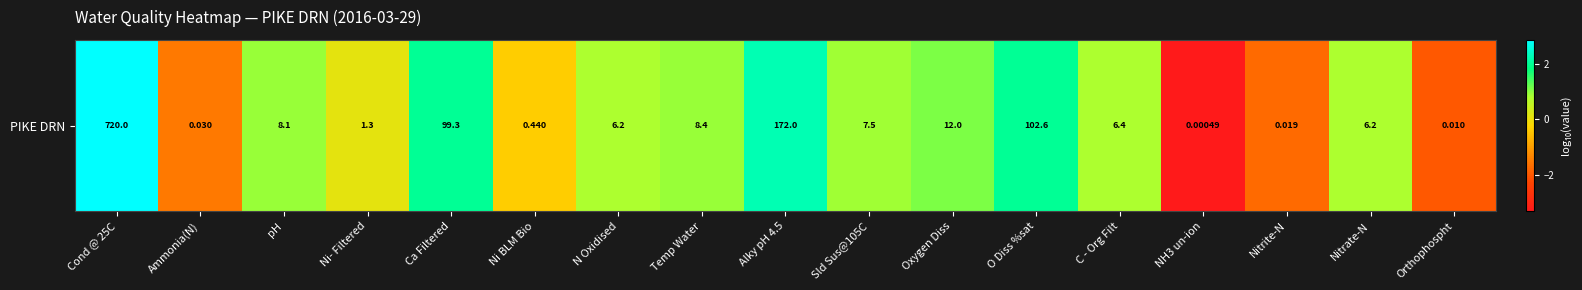

How many values exceed 0?

12